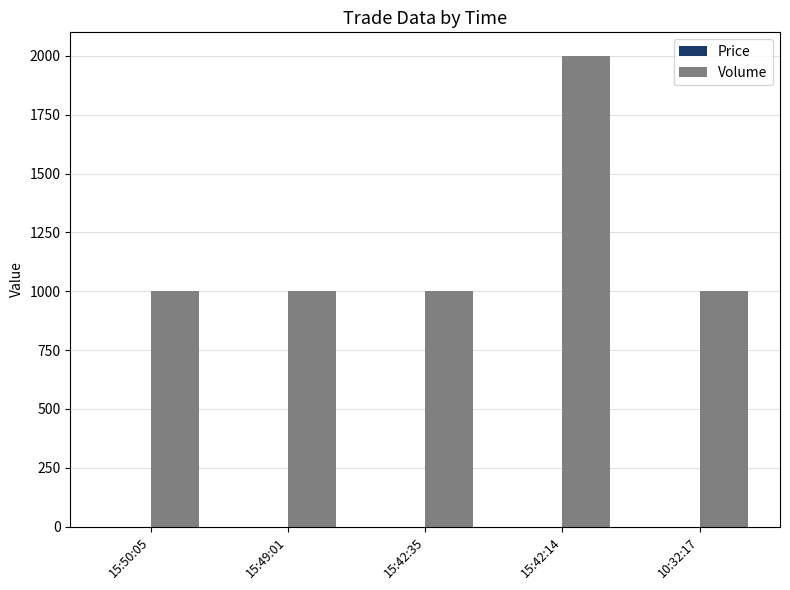

At which category is the sum across all series the highest?

15:42:14